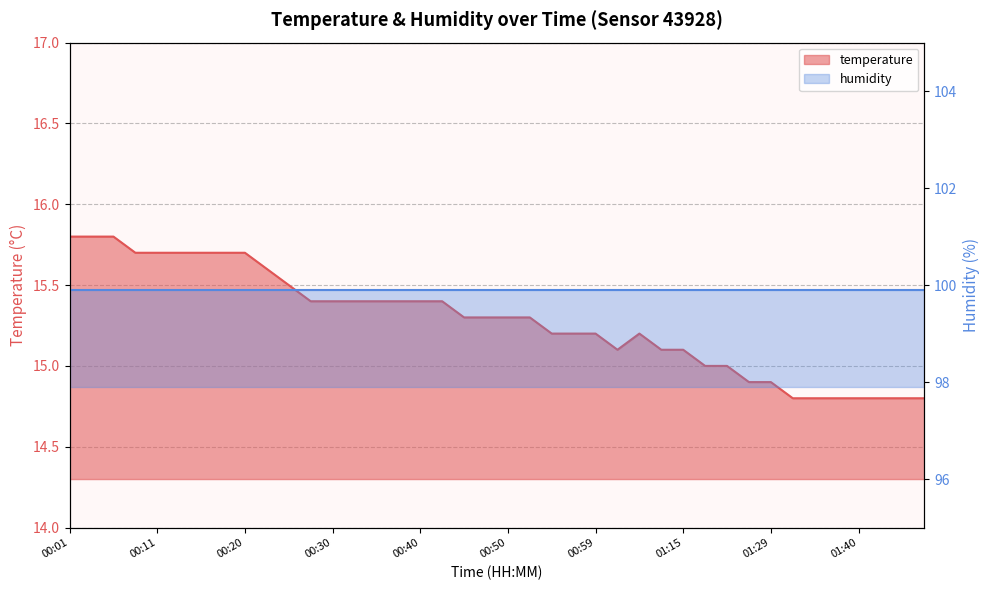

Where is the data nearest to the value 15?

01:18